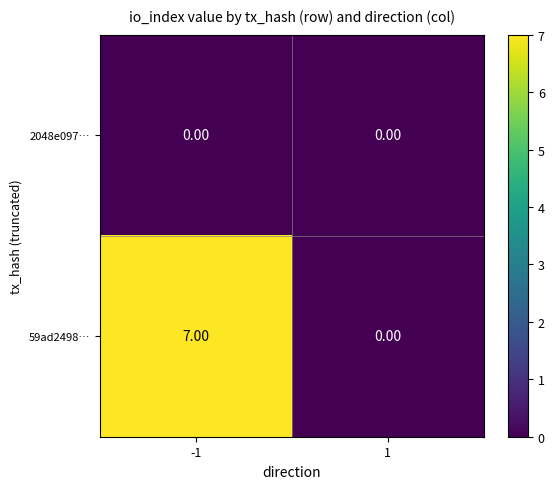

Which series has the largest range (max minus min)?

59ad2498…